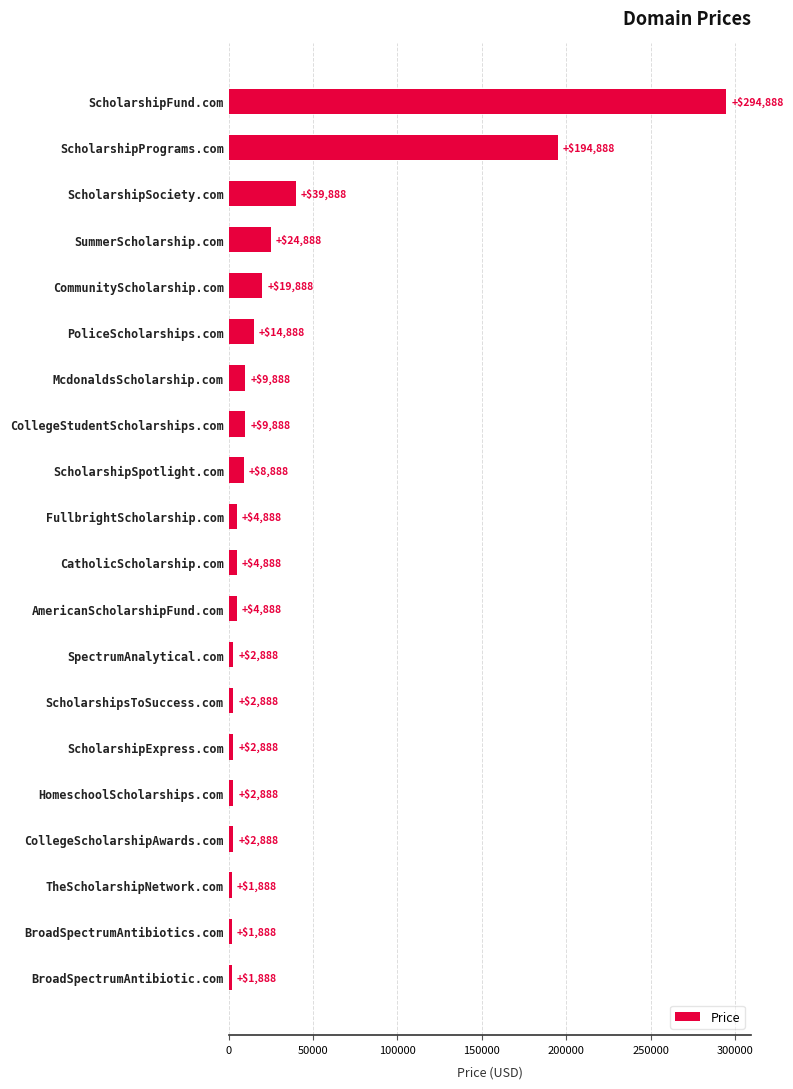

Does the chart contain stacked bars?

No